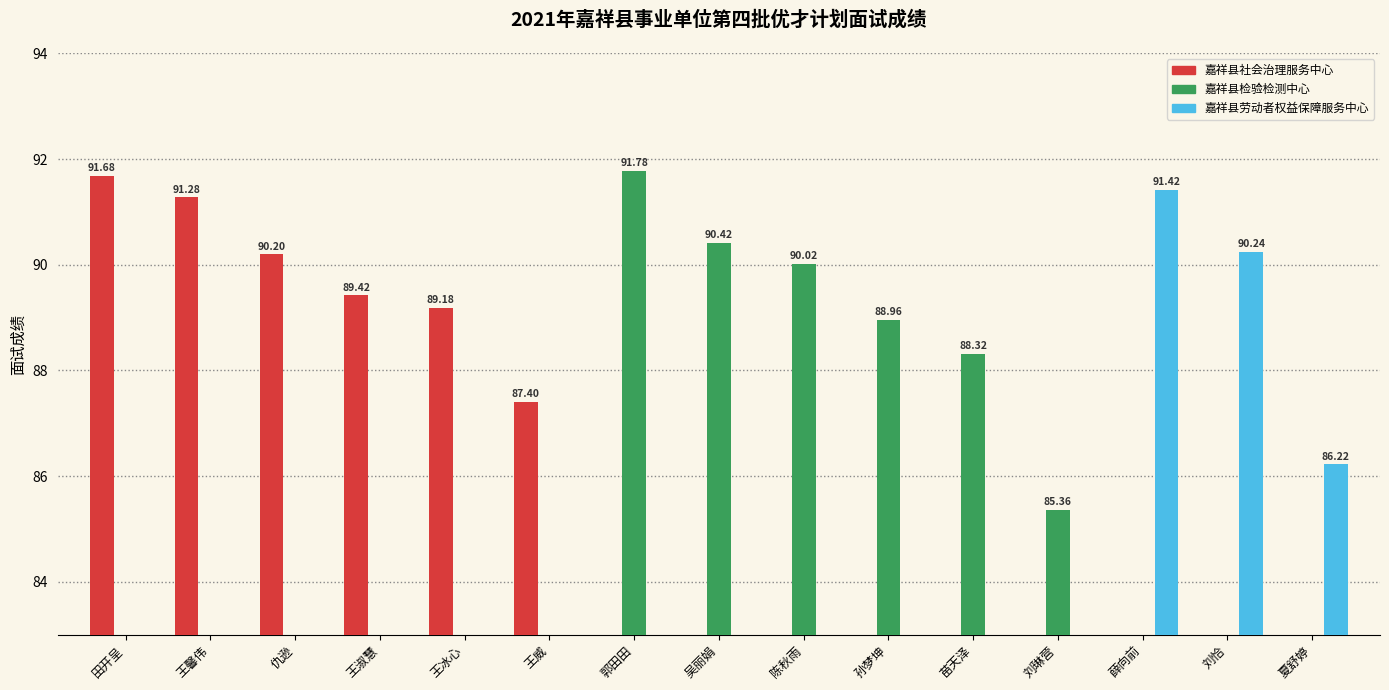

What are all the series names shown in the legend?

嘉祥县社会治理服务中心, 嘉祥县检验检测中心, 嘉祥县劳动者权益保障服务中心